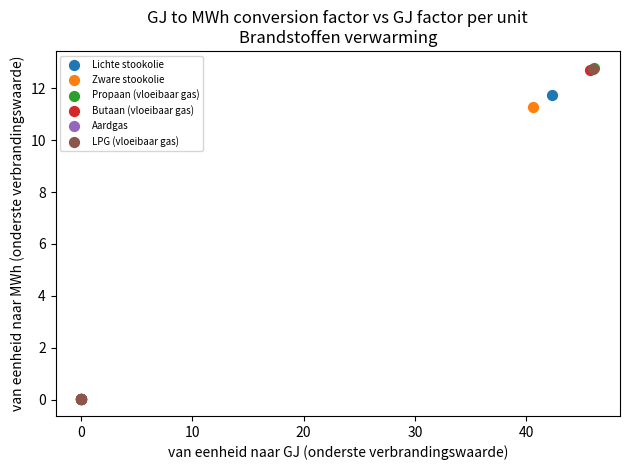

What are all the series names shown in the legend?

Lichte stookolie, Zware stookolie, Propaan (vloeibaar gas), Butaan (vloeibaar gas), Aardgas, LPG (vloeibaar gas)